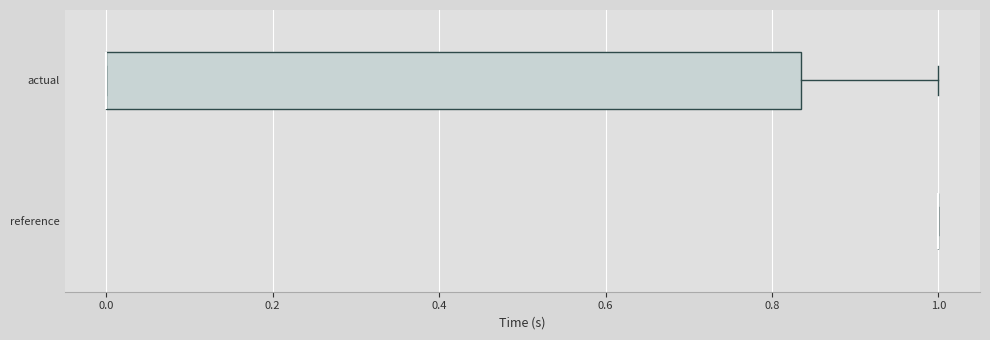

Comparing the boxes themselves (not the whiskers), which one is the widest?

actual